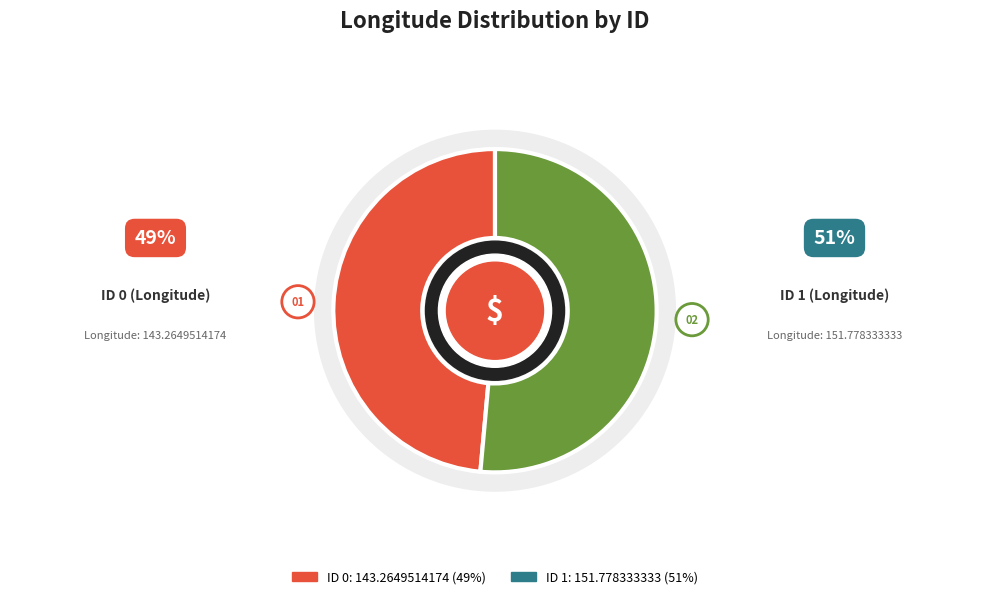

Which slice is the largest?

1